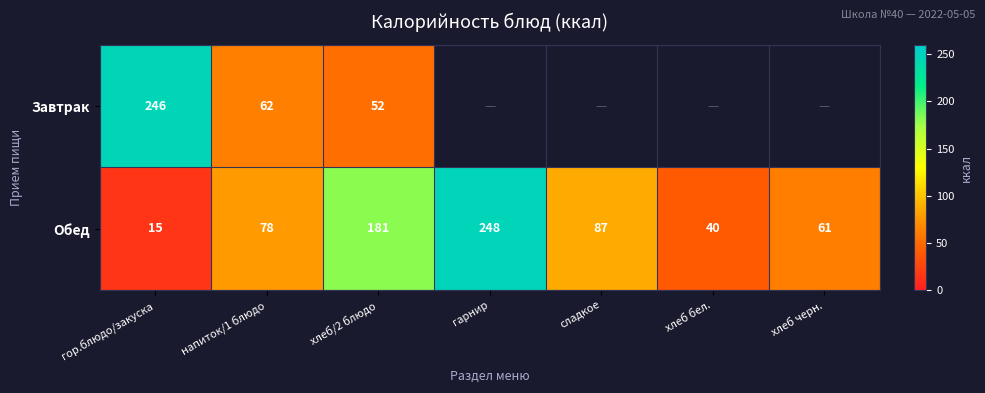

Count the number of data series in this chart.

2